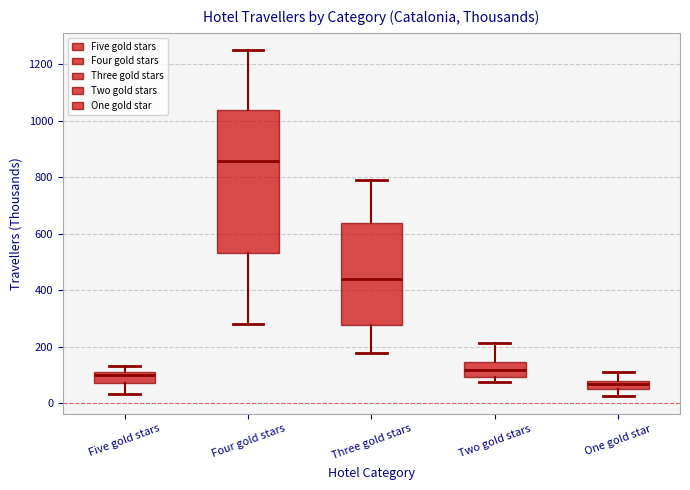

Where does the upper whisker of the box for Three gold stars end on the y-axis? The values are not printed on the chart, so give them approximately, as read against the axis.

780